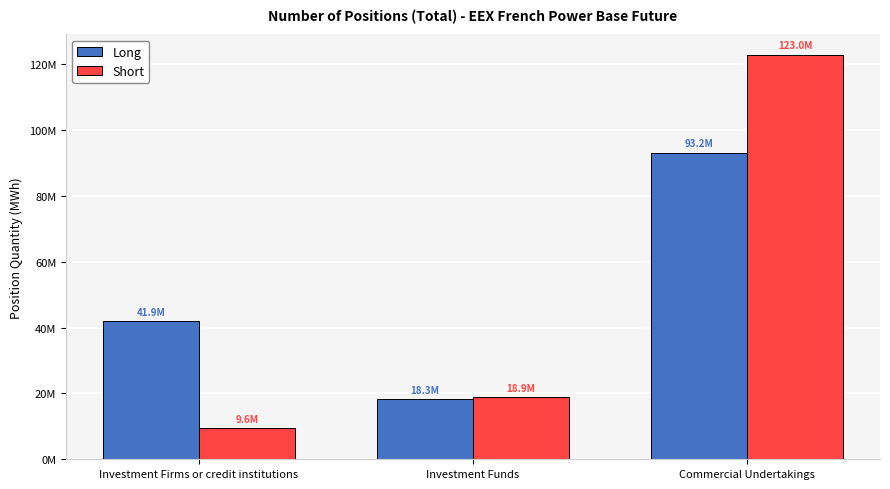

Does the chart contain stacked bars?

No